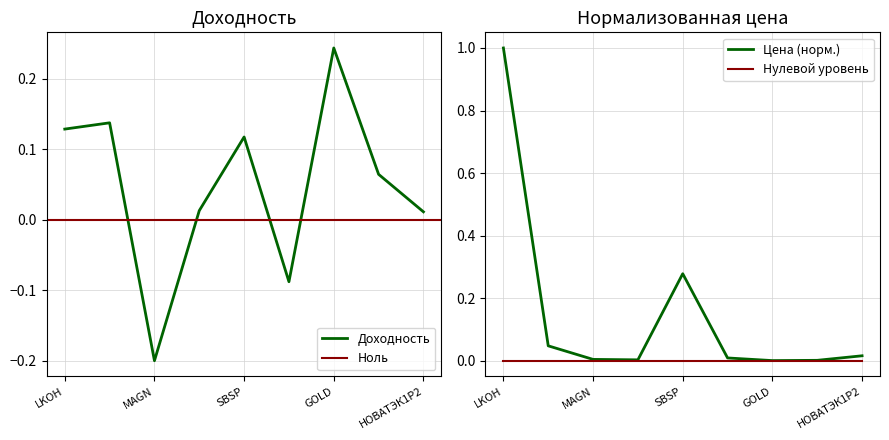

How many interior local valleys (lower than both neighbors) does the data have?

2